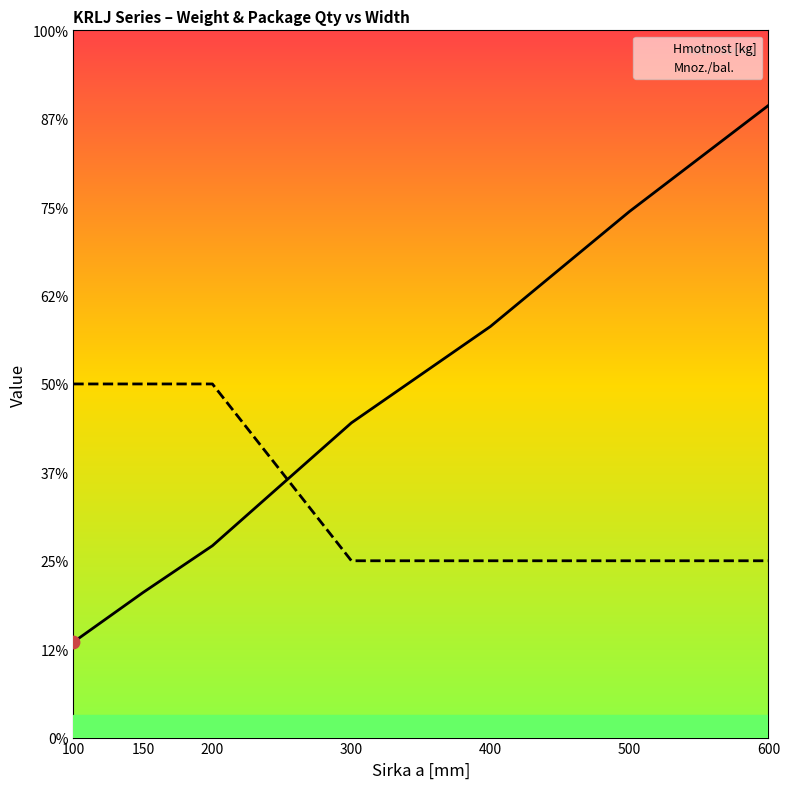

What are all the series names shown in the legend?

Hmotnost [kg], Mnoz./bal.